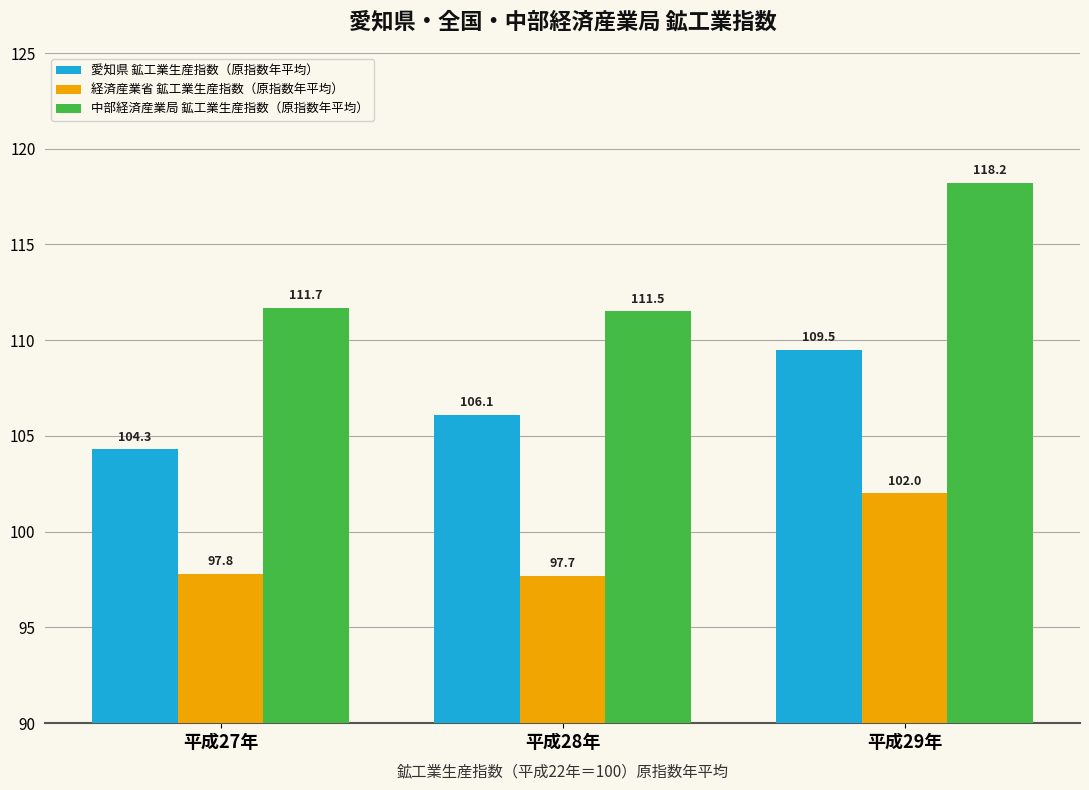

What is the greatest value displayed?

118.2